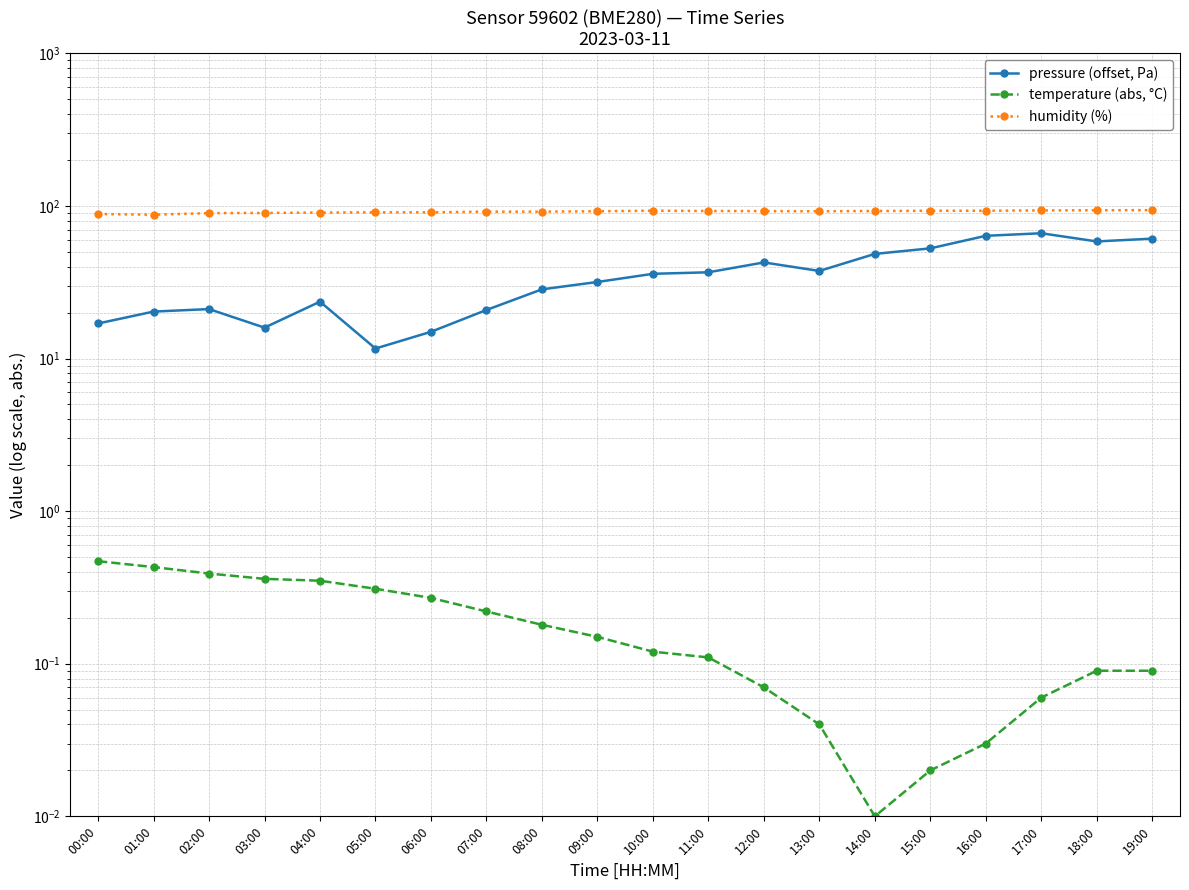

How many data points in pressure (offset, Pa) are less than 35?

10